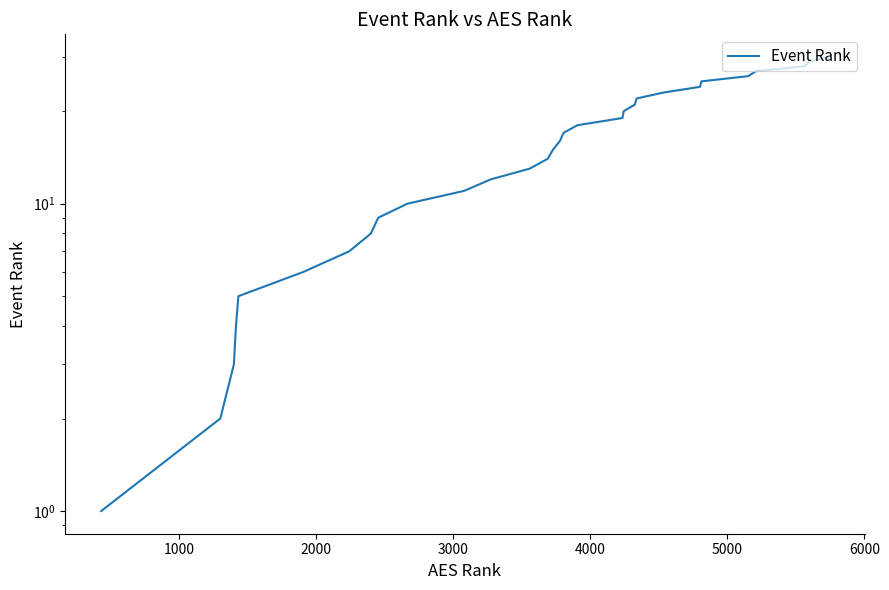

What is the difference between the maximum and minimum values?

29